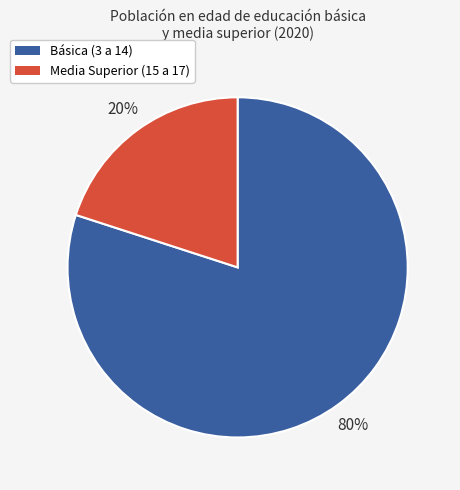

Combined, do Básica (3 a 14) and Media Superior (15 a 17) account for over 50%?

Yes